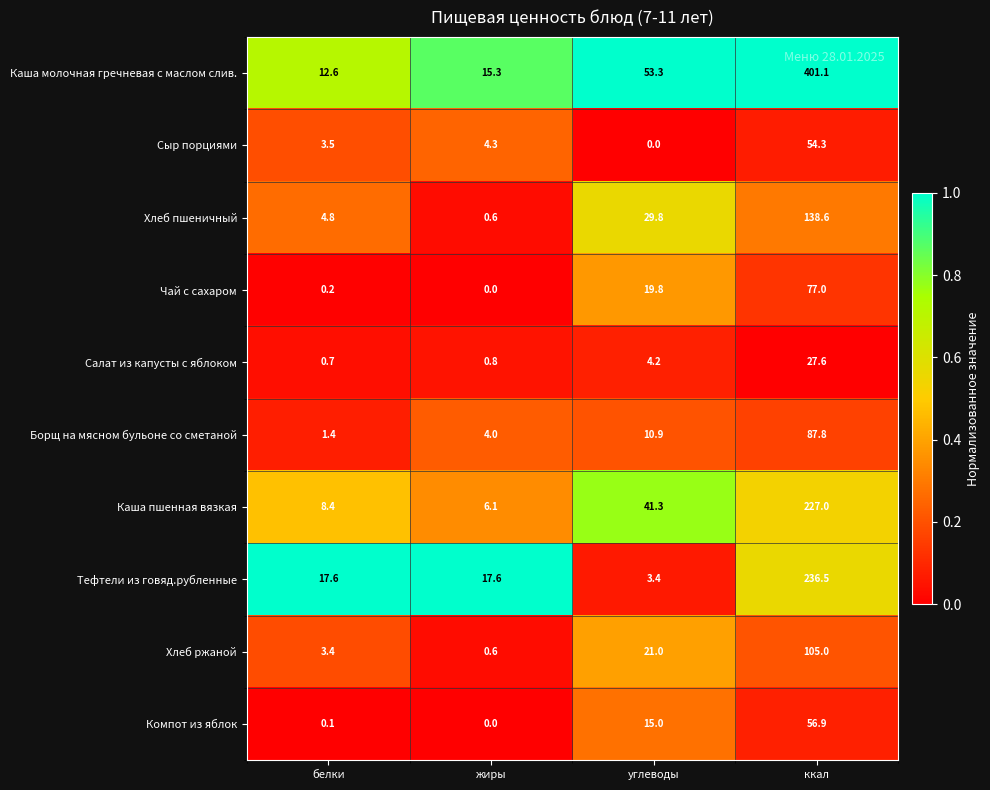

At which category is the sum across all series the highest?

ккал